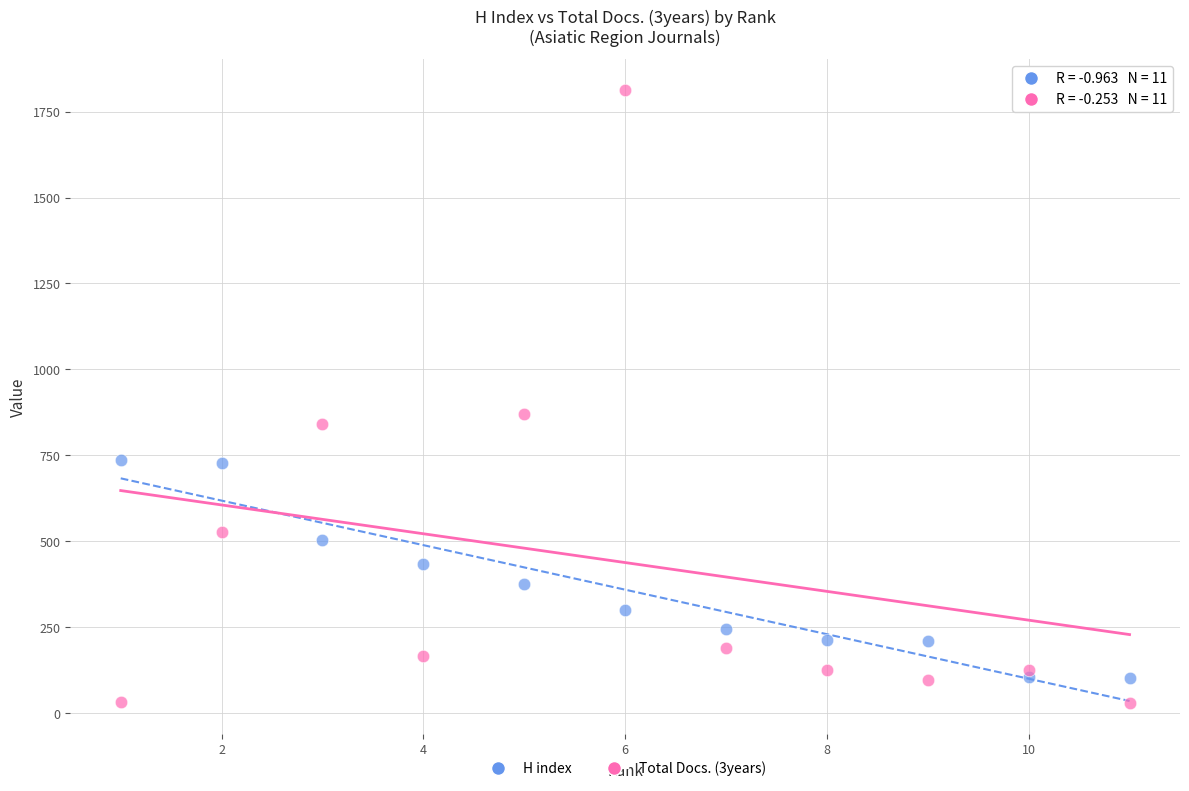

Which series reaches the maximum Y coordinate?

Total Docs. (3years)